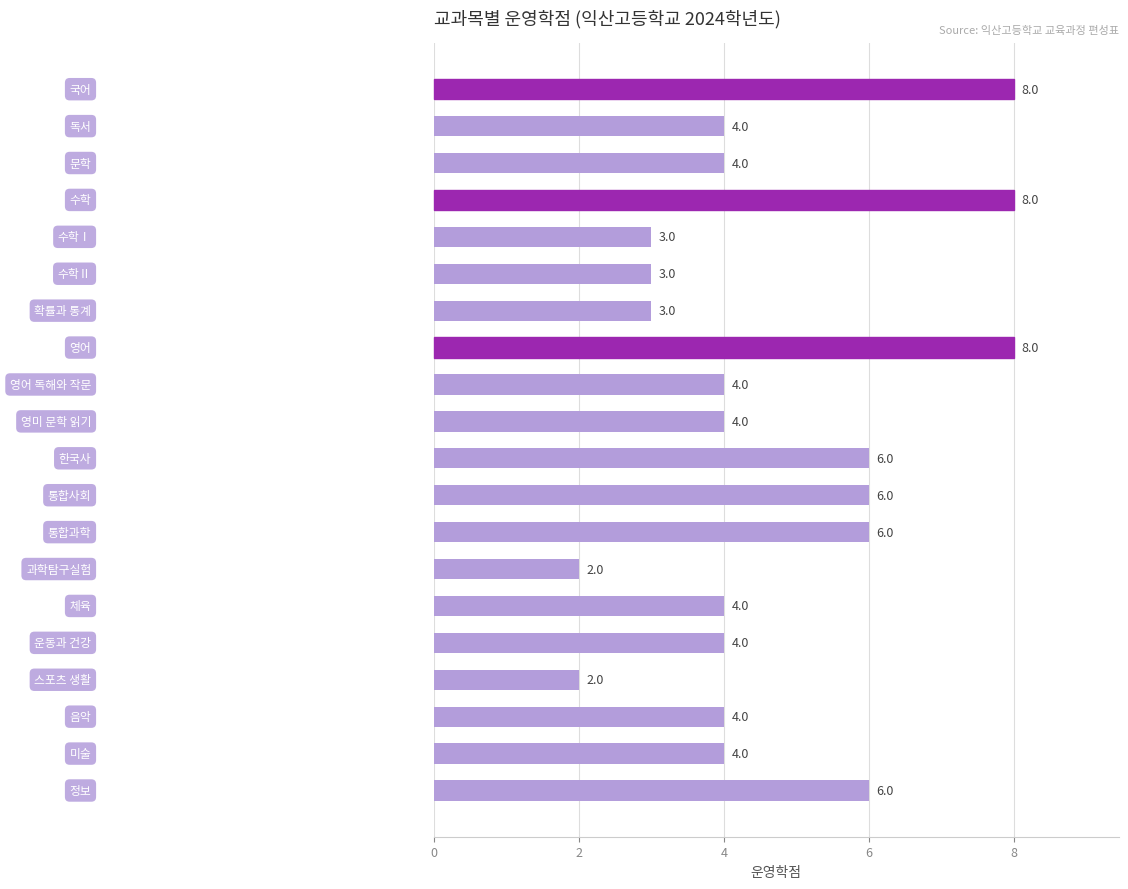

Are the bars horizontal?

Yes